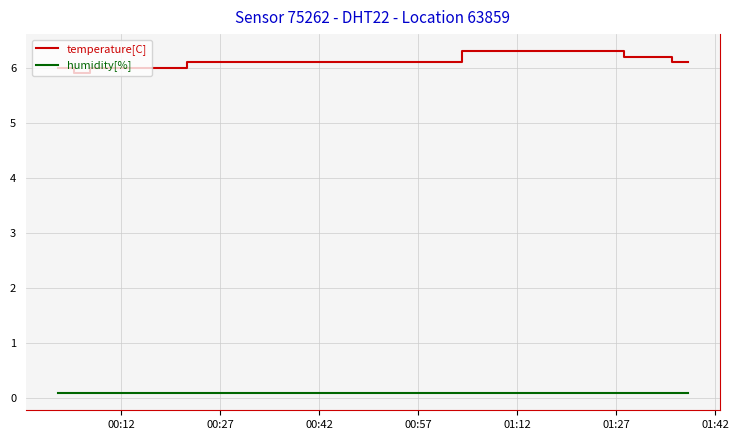

Count the number of data series in this chart.

2